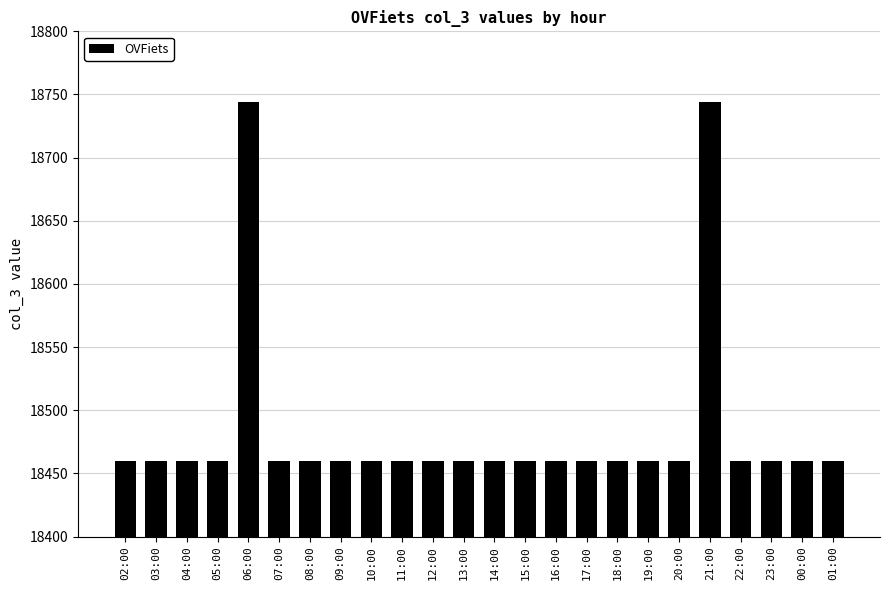

The chart shows a value of 18460 at 19:00. True or false?

True